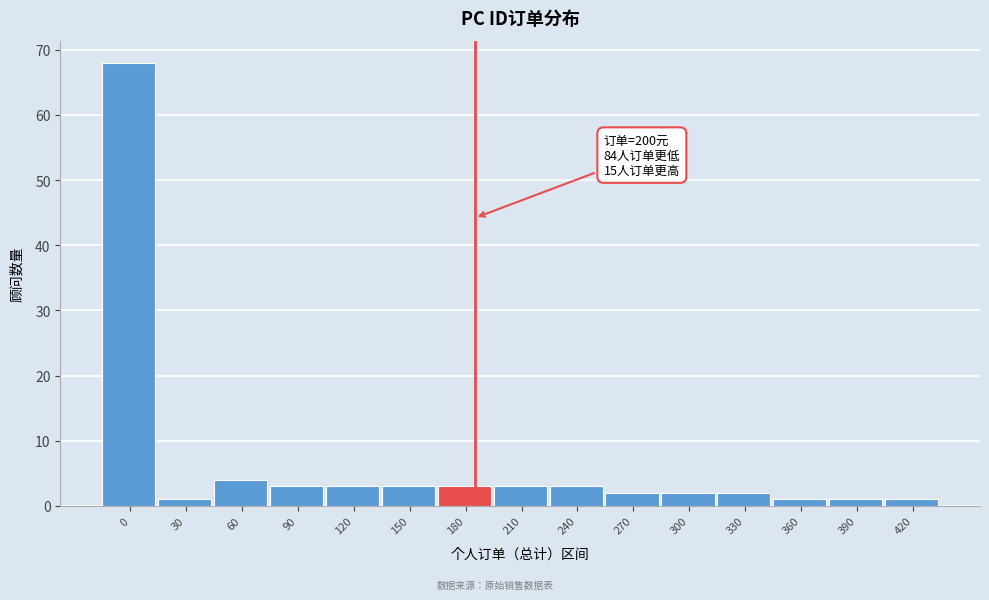

Reading left to right, list all the values displayed in this chart.

68	1	4	3	3	3	3	3	3	2	2	2	1	1	1